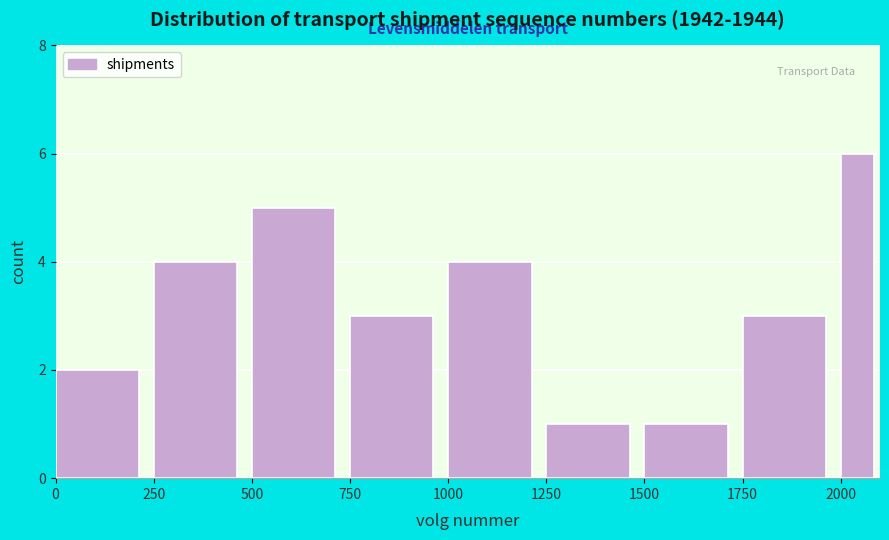

Around what value on the x-axis is the tallest bar? Give the approximate position of its centre, as read against the axis.

2050